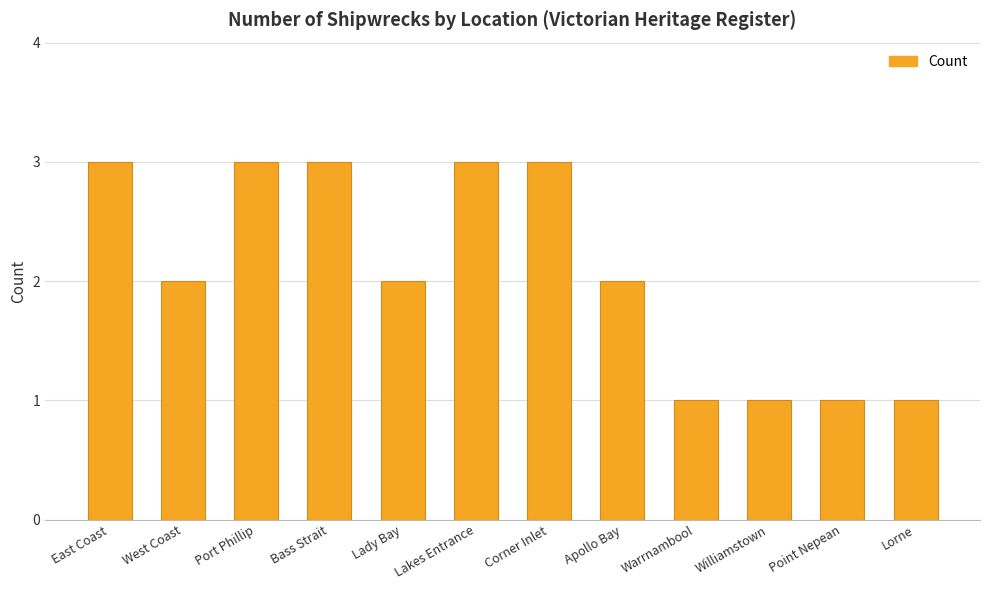

True or false: the data shows 5 at Corner Inlet.

False